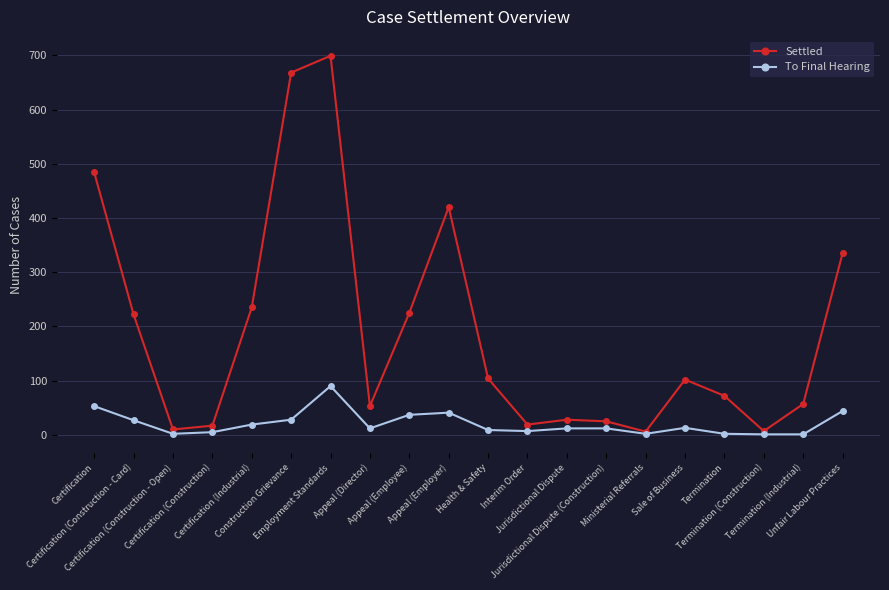

In Settled, how many points are higher than both neighbors (excluding endpoints)?

4